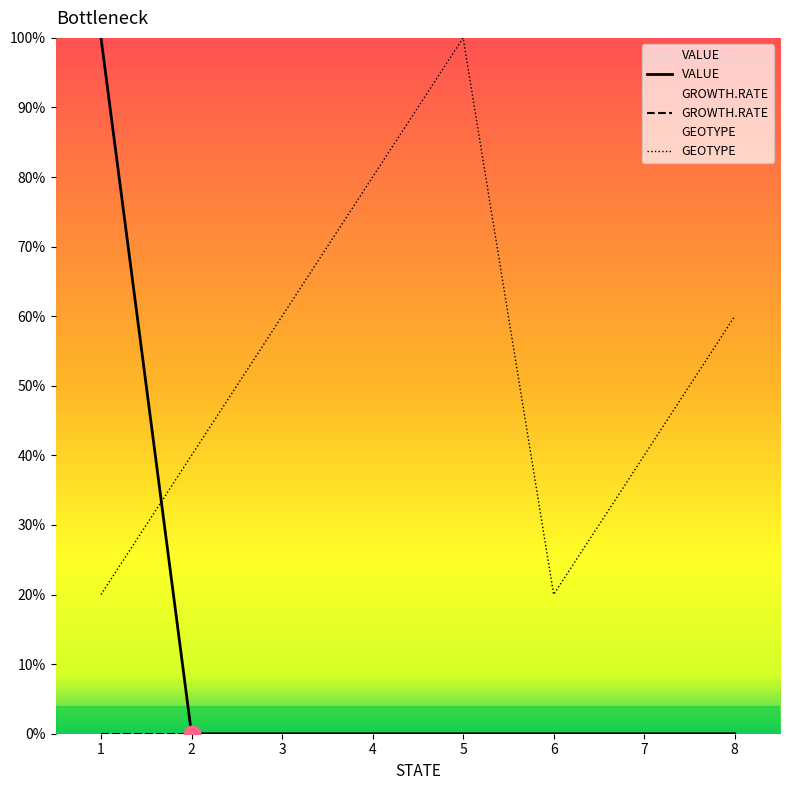

How many positive values does the VALUE series have?

1